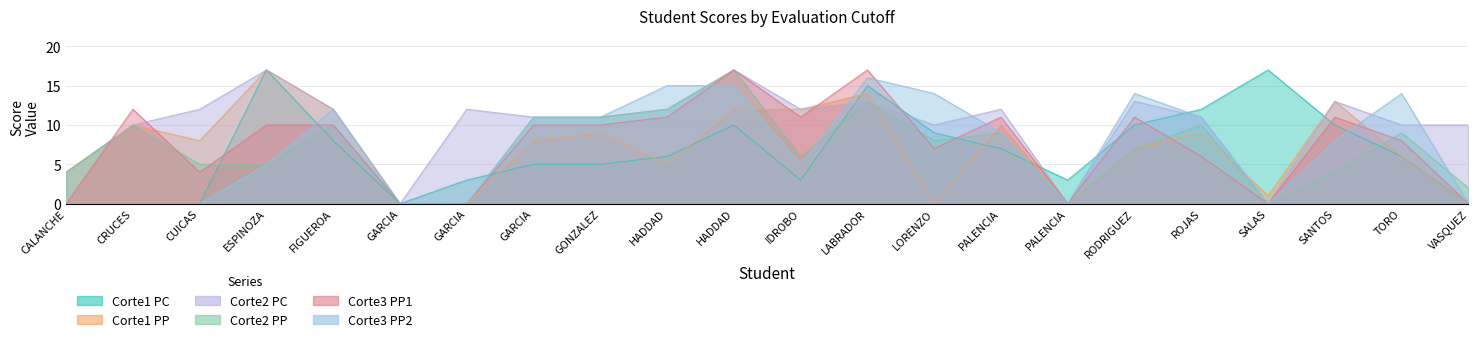

Where is Corte1 PC nearest to the value 8?

FIGUEROA